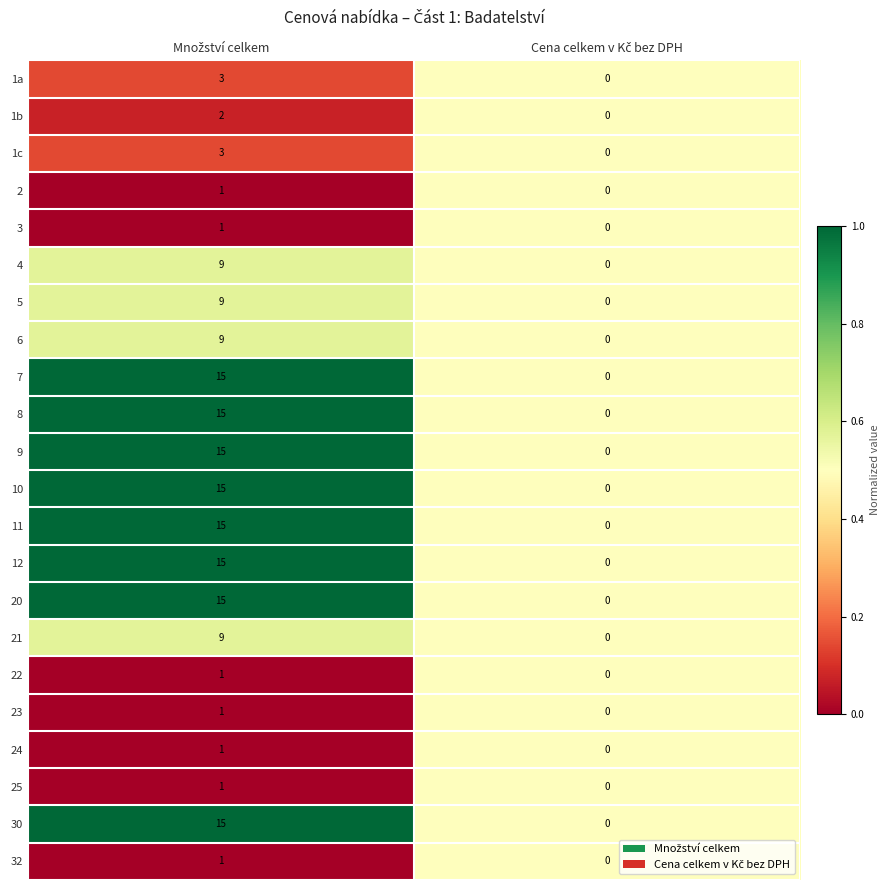

What is the difference between the maximum and minimum values in the 7 series?

15